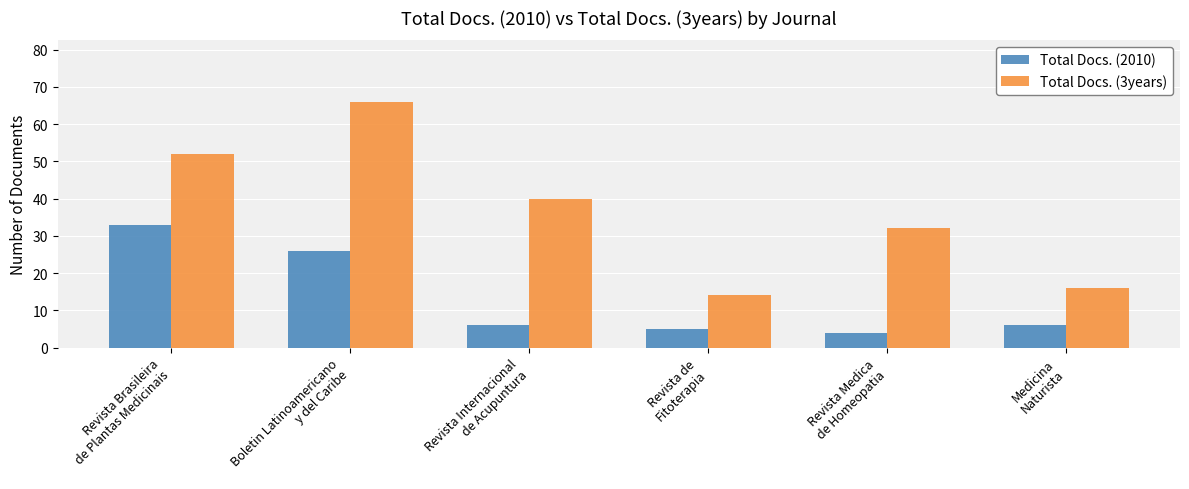

What is the difference between the Total Docs. (3years) values at Revista Internacional
de Acupuntura and Revista Medica
de Homeopatia?

8